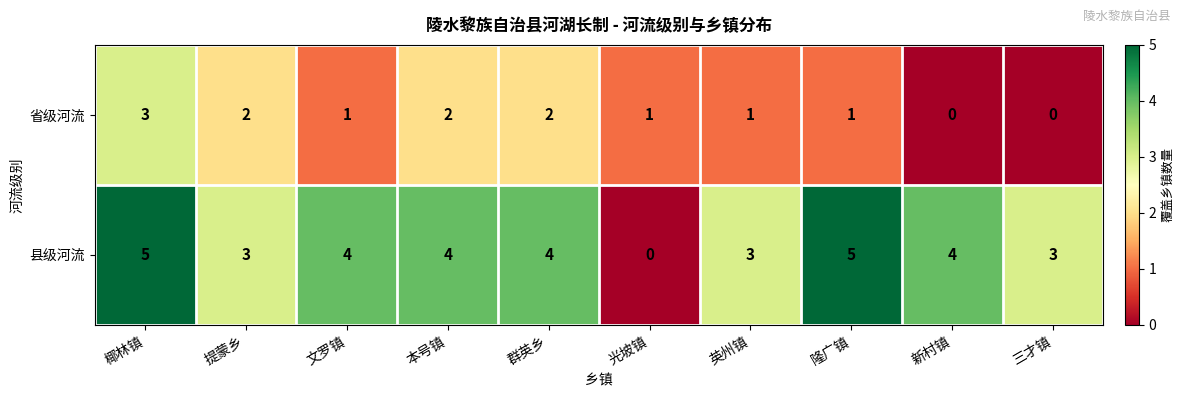

Rank the series by their maximum value, from lowest to highest.

省级河流, 县级河流